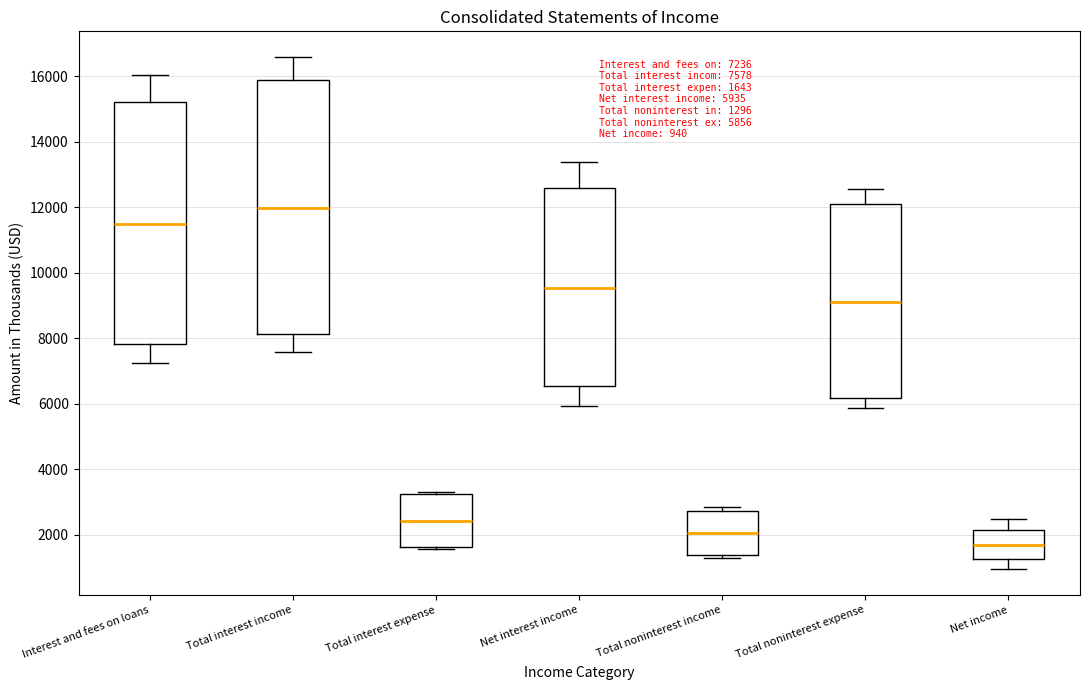

Which box's median line is the highest?

Total interest income